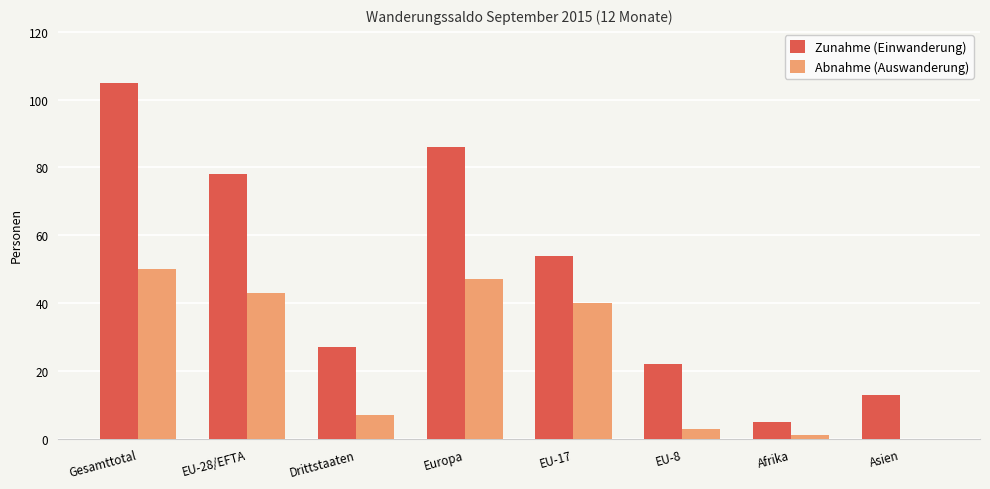

At which label does Abnahme (Auswanderung) reach its peak?

Gesamttotal